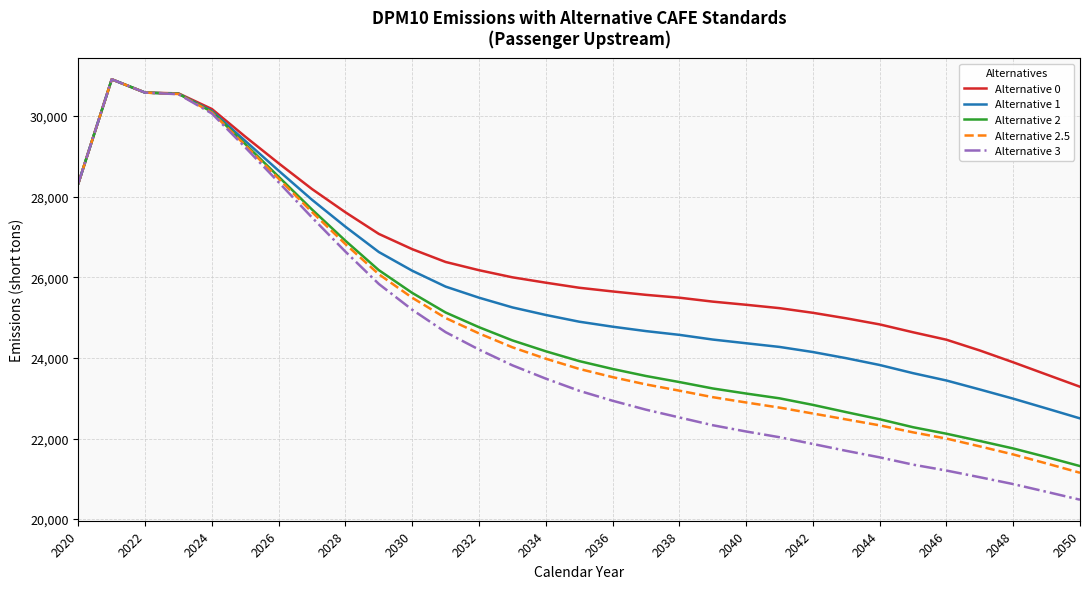

What are all the series names shown in the legend?

Alternative 0, Alternative 1, Alternative 2, Alternative 2.5, Alternative 3